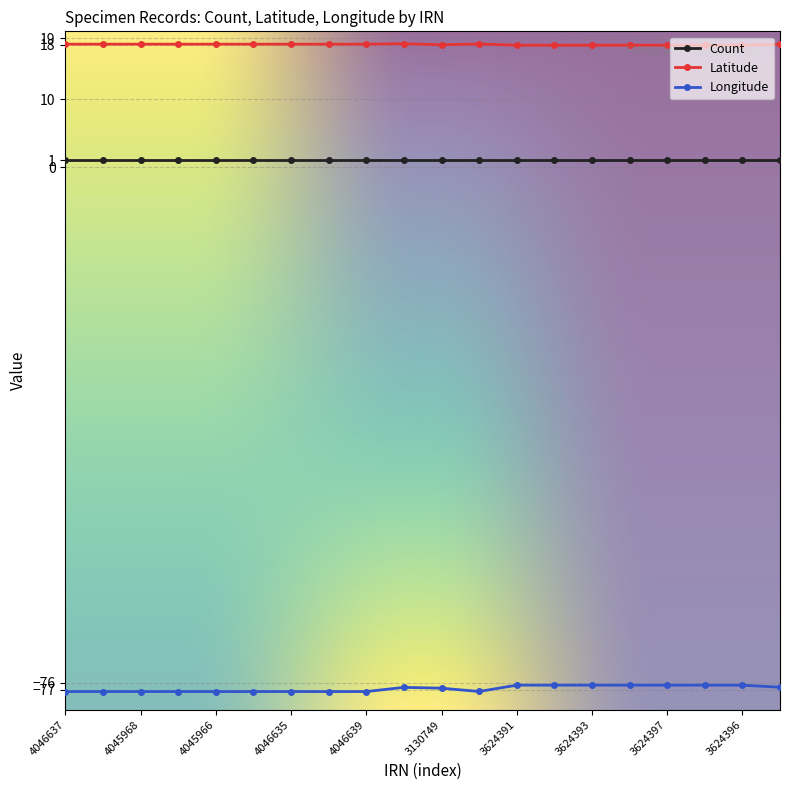

What is the value of the Latitude point at the 1st from the left?

18.1